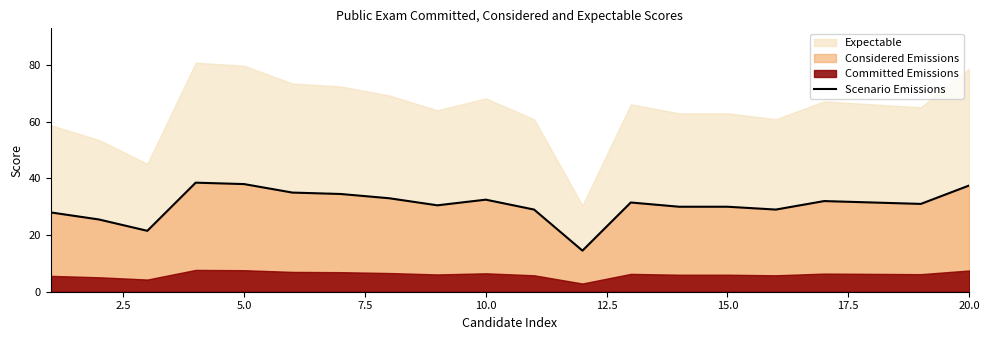

How many points are higher than both their immediate neighbors (excluding endpoints)?

4